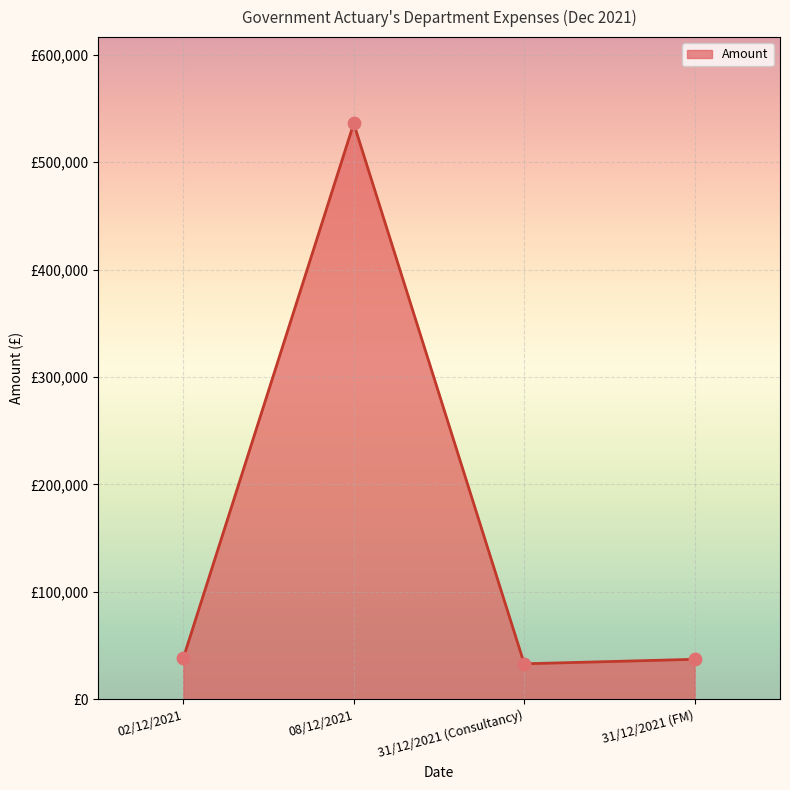

What is the change in value from 02/12/2021 to 08/12/2021?

+497899.7